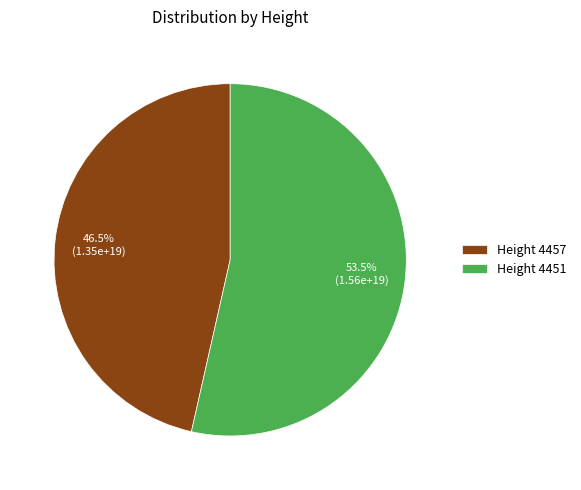

How many slices are in this pie chart?

2